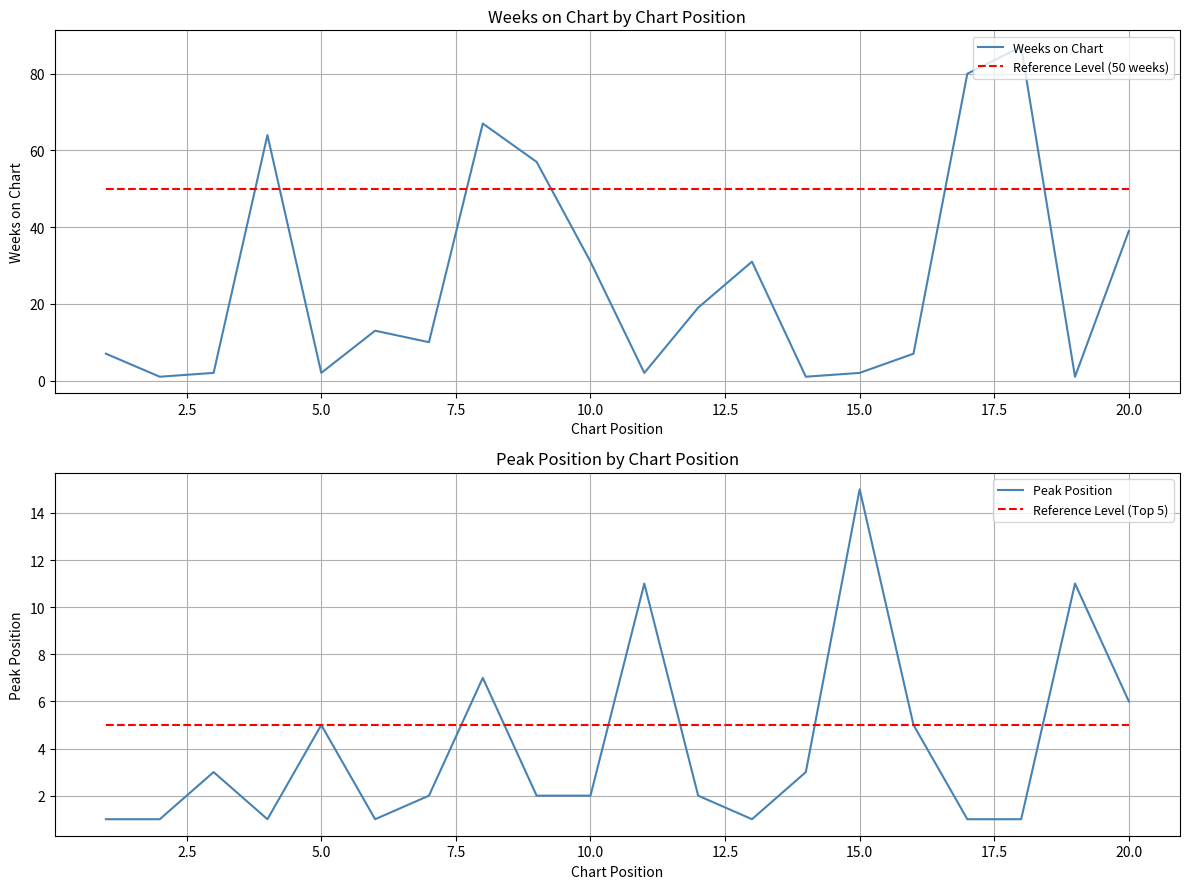

What is the highest value of the Reference Level (Top 5) series?

5